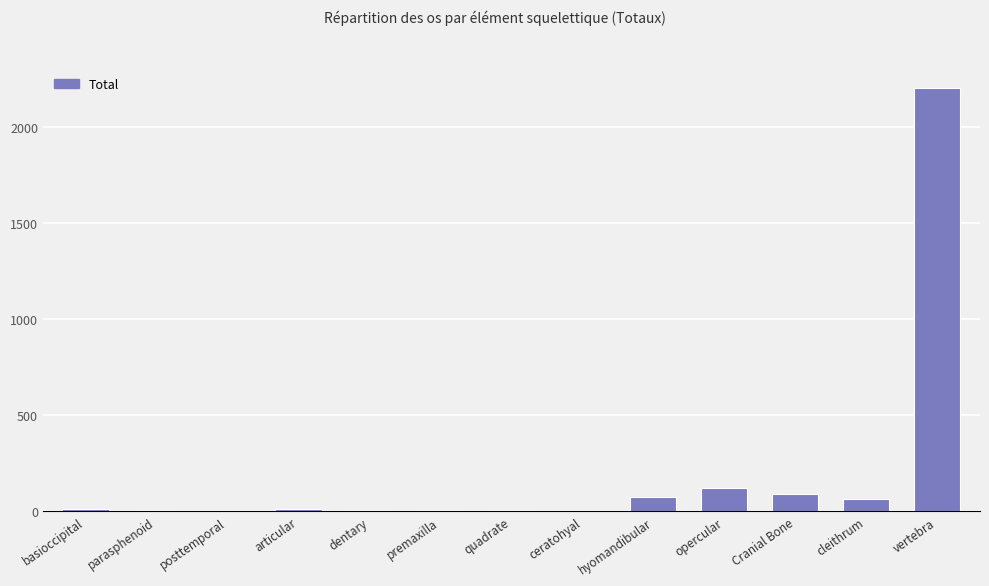

True or false: the data shows 6 at parasphenoid.

True